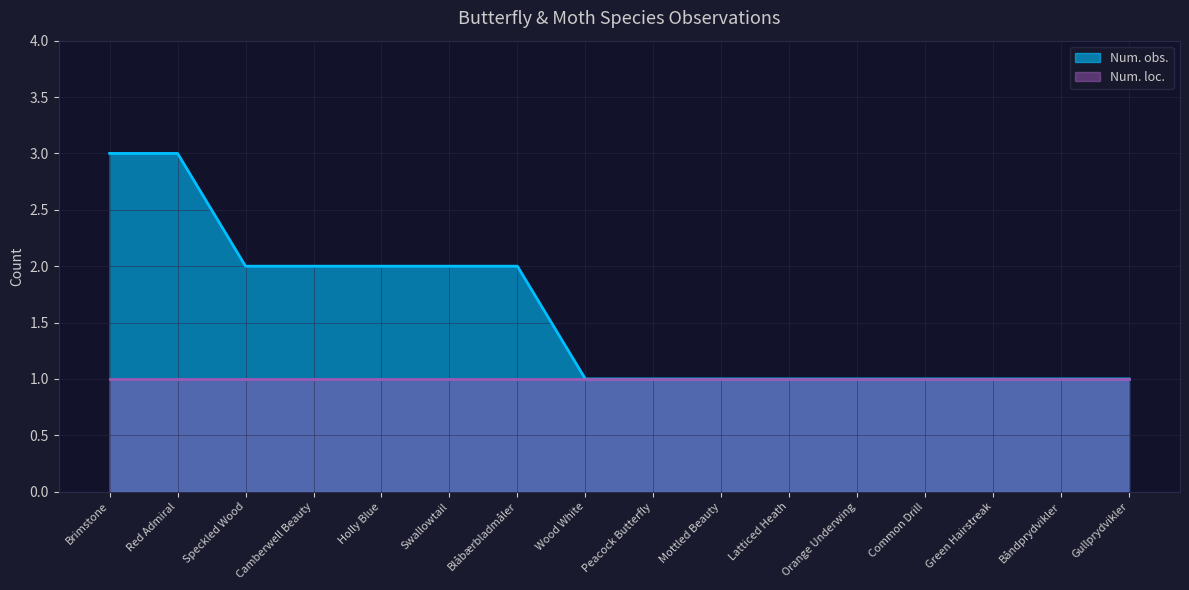

What is the change in value from Brimstone to Orange Underwing?

-2